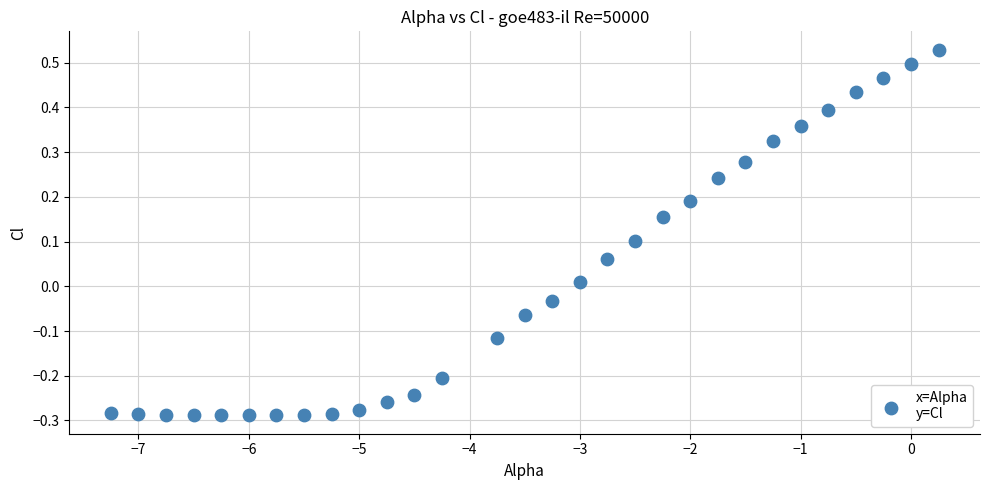

What is the range of Y values (max minus min)?

0.8